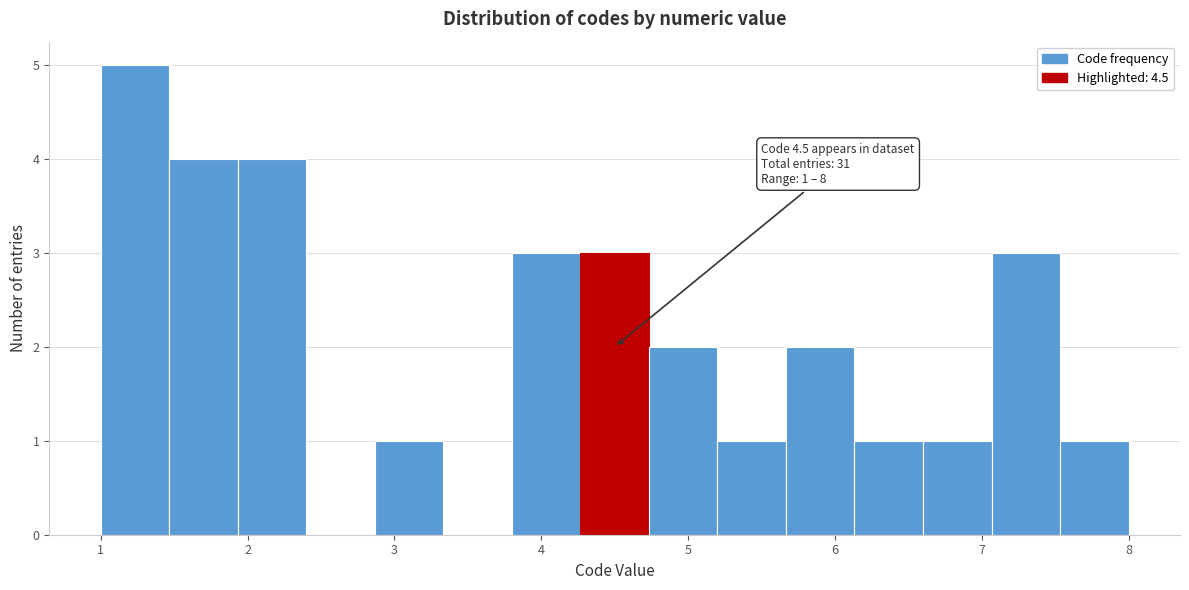

Which range on the x-axis has the tallest bar?

1.0 to 1.5